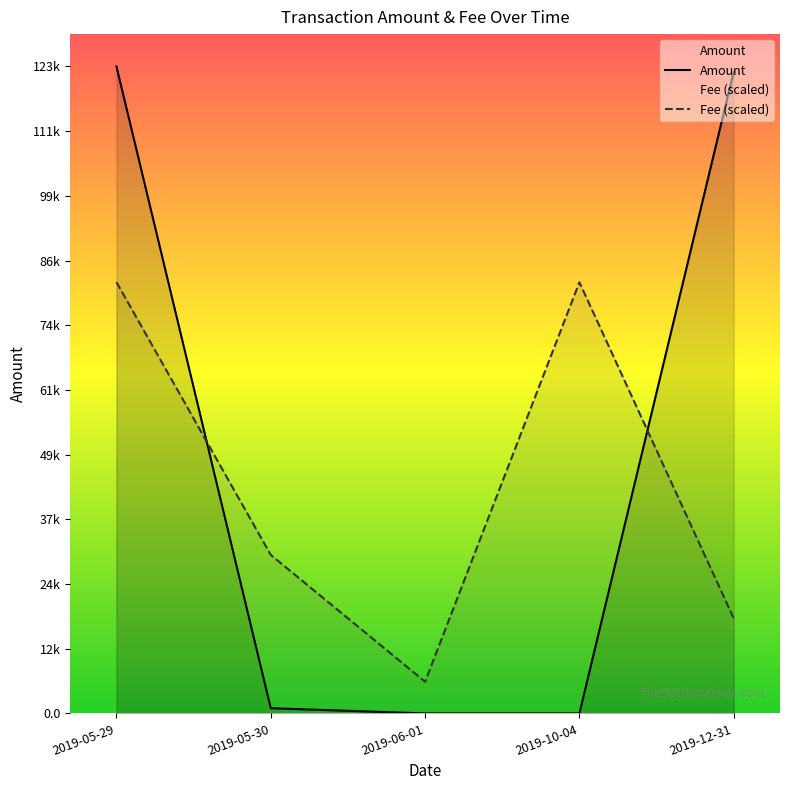

What is the spread (max minus min) of values at 2019-05-29?

41332.2